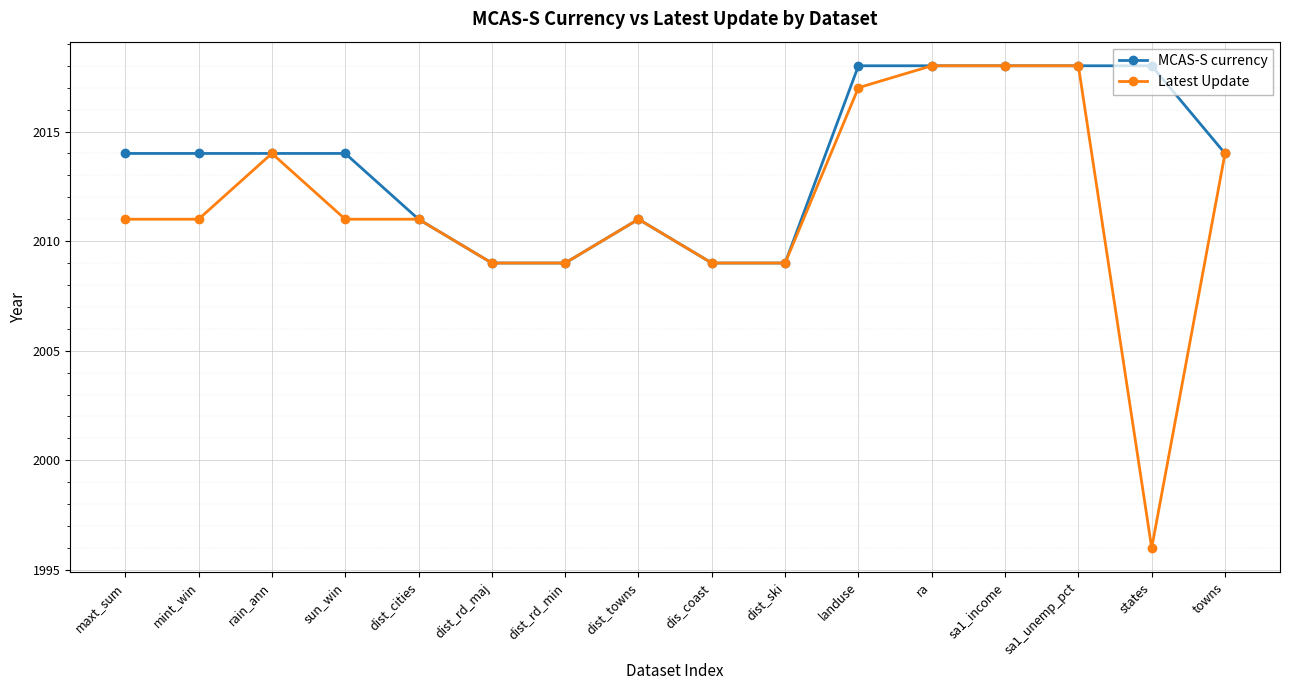

What is the label of the 9th point from the left?

dis_coast